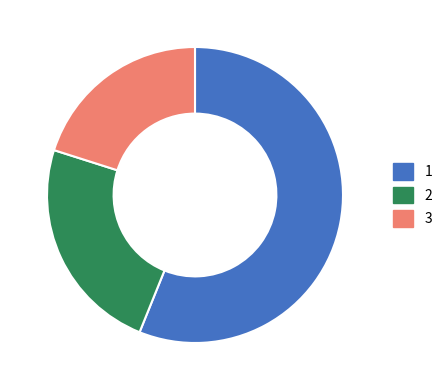

Is there any slice that represents more than half of the pie?

Yes